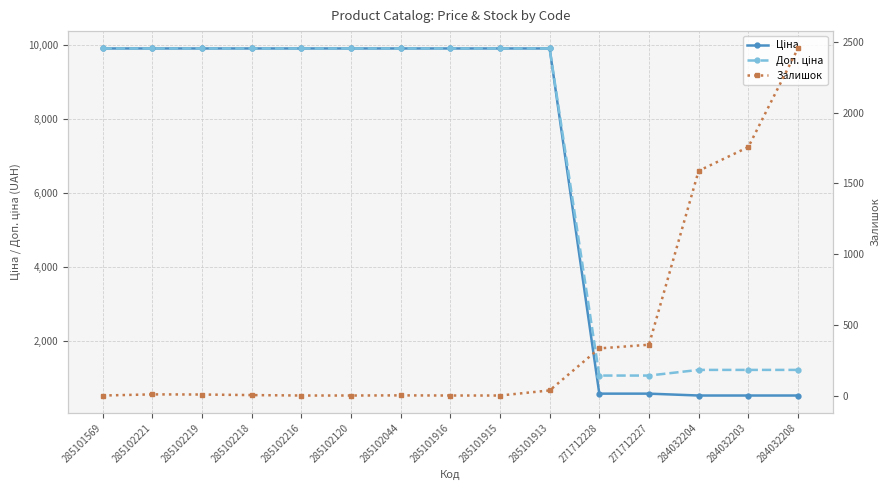

Reading right to left, extract all data points from this chart.

Ціна: 535.4	535.4	535.4	586.0	586.0	9908.5	9908.5	9908.5	9908.5	9908.5	9908.5	9908.5	9908.5	9908.5	9908.5
Доп. ціна: 1227.2	1227.2	1227.2	1074.5	1074.5	9908.5	9908.5	9908.5	9908.5	9908.5	9908.5	9908.5	9908.5	9908.5	9908.5
Залишок: 2453.0	1756.0	1588.0	359.0	333.0	36.0	0.0	0.0	1.0	0.0	0.0	3.0	7.0	8.0	0.0